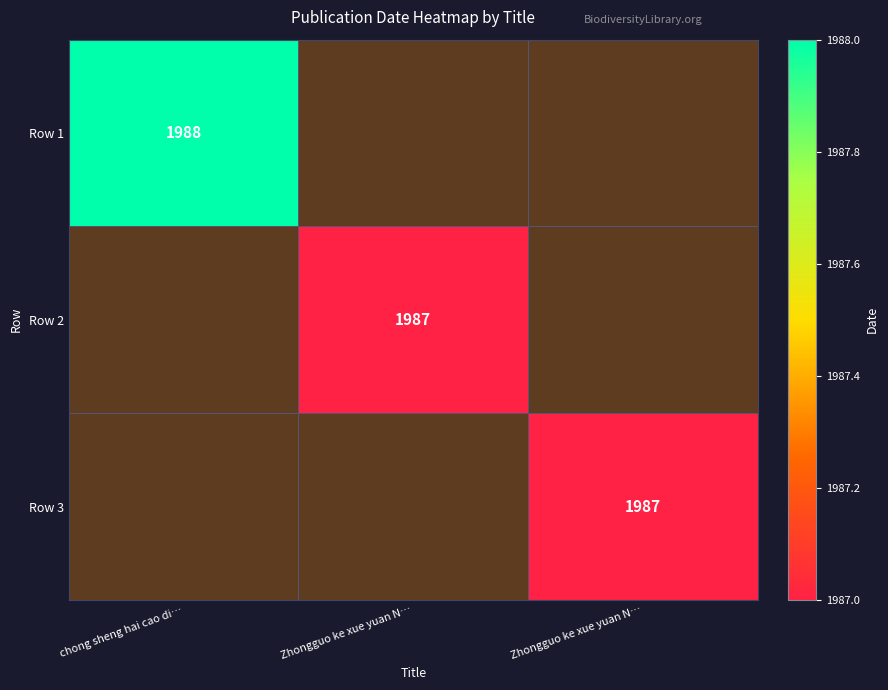

How many data points does each series have?

3